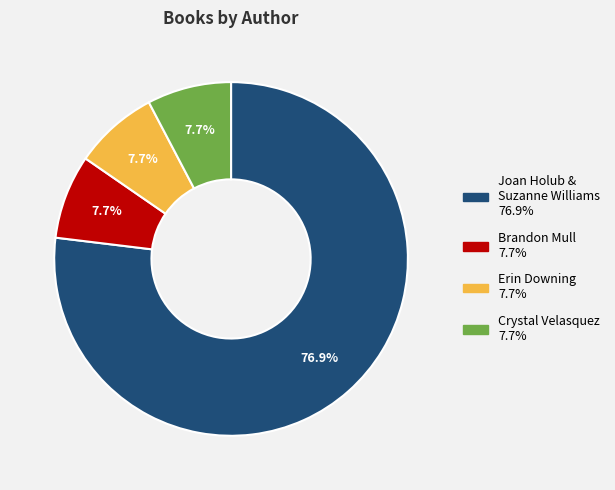

Does any single category account for the majority?

Yes